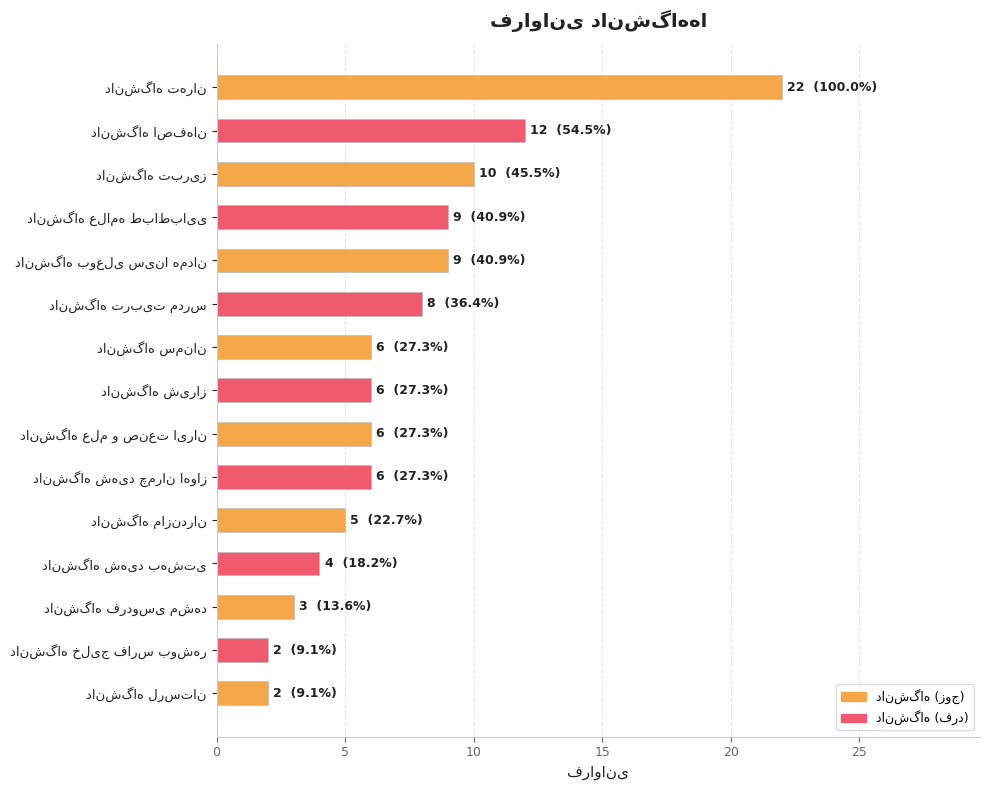

What is the greatest value displayed?

22